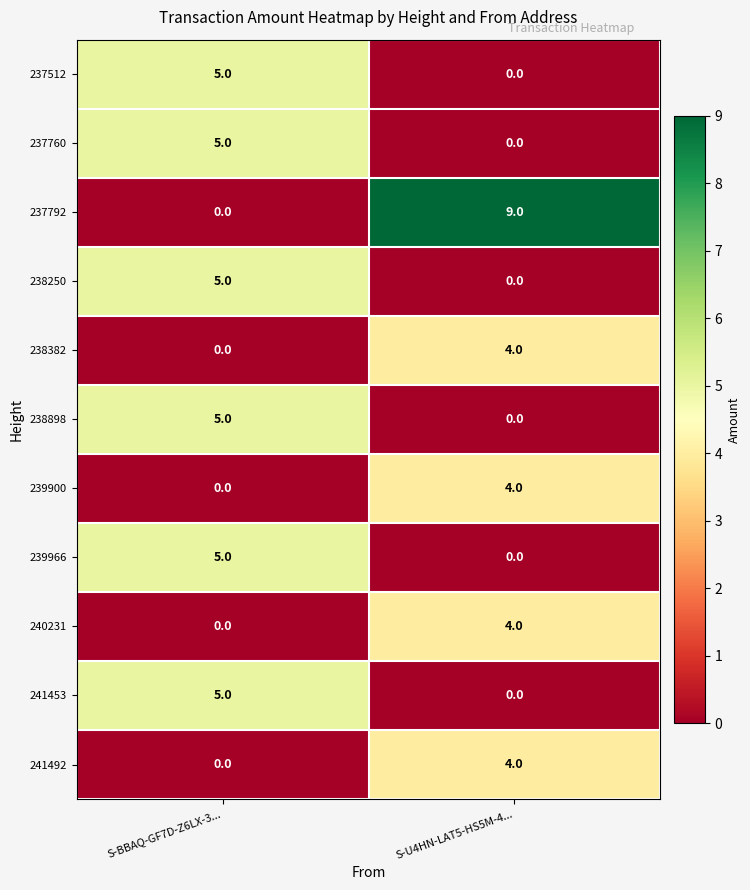

Reading left to right, list all the values displayed in this chart.

237512: S-BBAQ-GF7D-Z6LX-3...=5	S-U4HN-LAT5-HS5M-4...=0
237760: S-BBAQ-GF7D-Z6LX-3...=5	S-U4HN-LAT5-HS5M-4...=0
237792: S-BBAQ-GF7D-Z6LX-3...=0	S-U4HN-LAT5-HS5M-4...=9
238250: S-BBAQ-GF7D-Z6LX-3...=5	S-U4HN-LAT5-HS5M-4...=0
238382: S-BBAQ-GF7D-Z6LX-3...=0	S-U4HN-LAT5-HS5M-4...=4
238898: S-BBAQ-GF7D-Z6LX-3...=5	S-U4HN-LAT5-HS5M-4...=0
239900: S-BBAQ-GF7D-Z6LX-3...=0	S-U4HN-LAT5-HS5M-4...=4
239966: S-BBAQ-GF7D-Z6LX-3...=5	S-U4HN-LAT5-HS5M-4...=0
240231: S-BBAQ-GF7D-Z6LX-3...=0	S-U4HN-LAT5-HS5M-4...=4
241453: S-BBAQ-GF7D-Z6LX-3...=5	S-U4HN-LAT5-HS5M-4...=0
241492: S-BBAQ-GF7D-Z6LX-3...=0	S-U4HN-LAT5-HS5M-4...=4